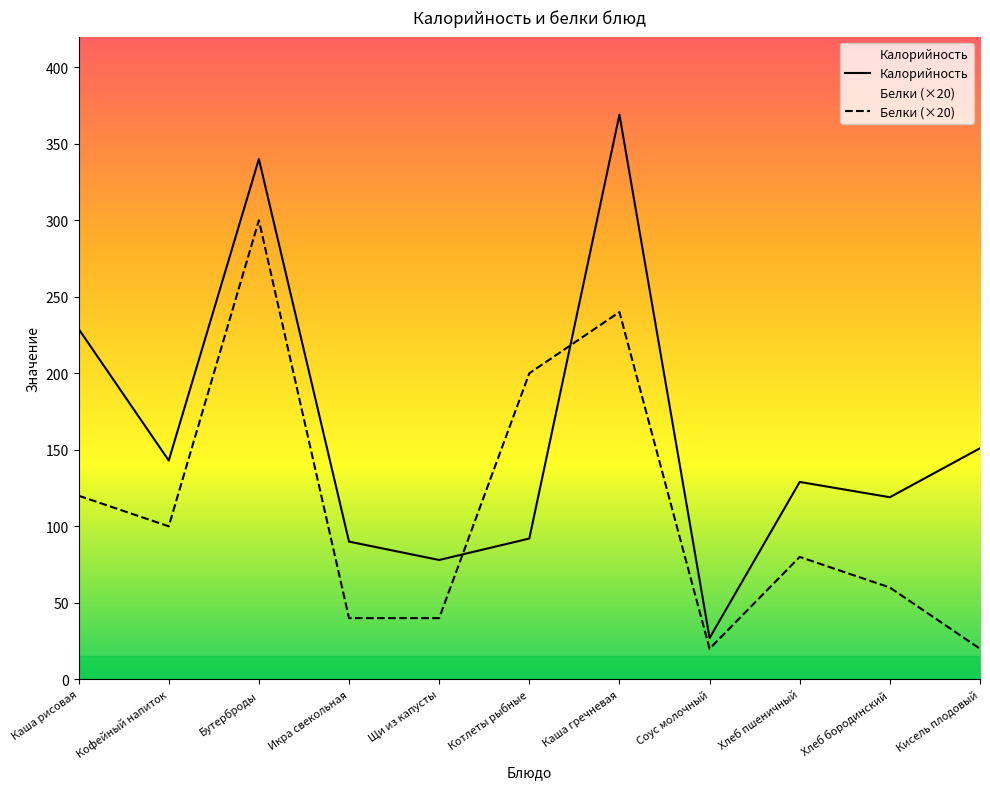

Count the number of data series in this chart.

2